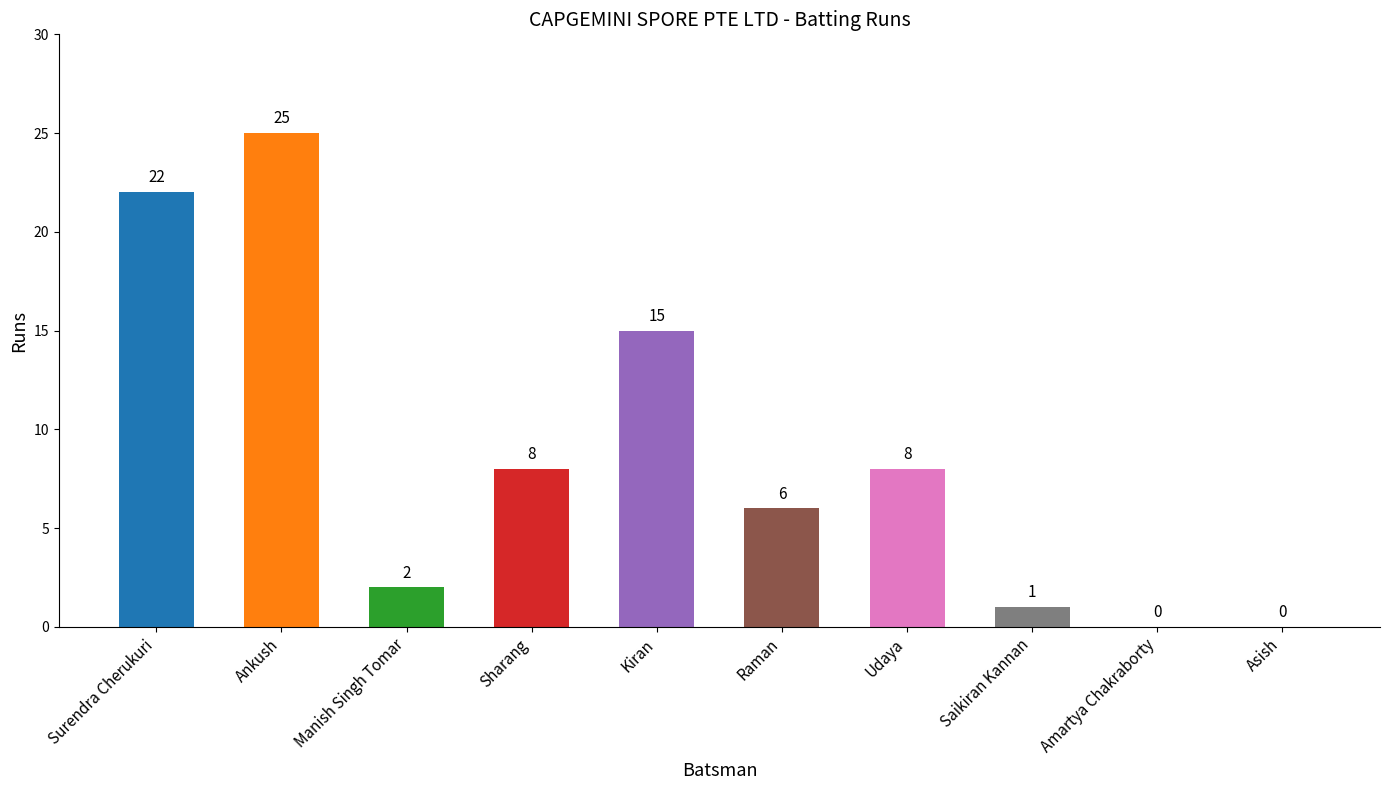

Between Manish Singh Tomar and Sharang, which is larger?

Sharang